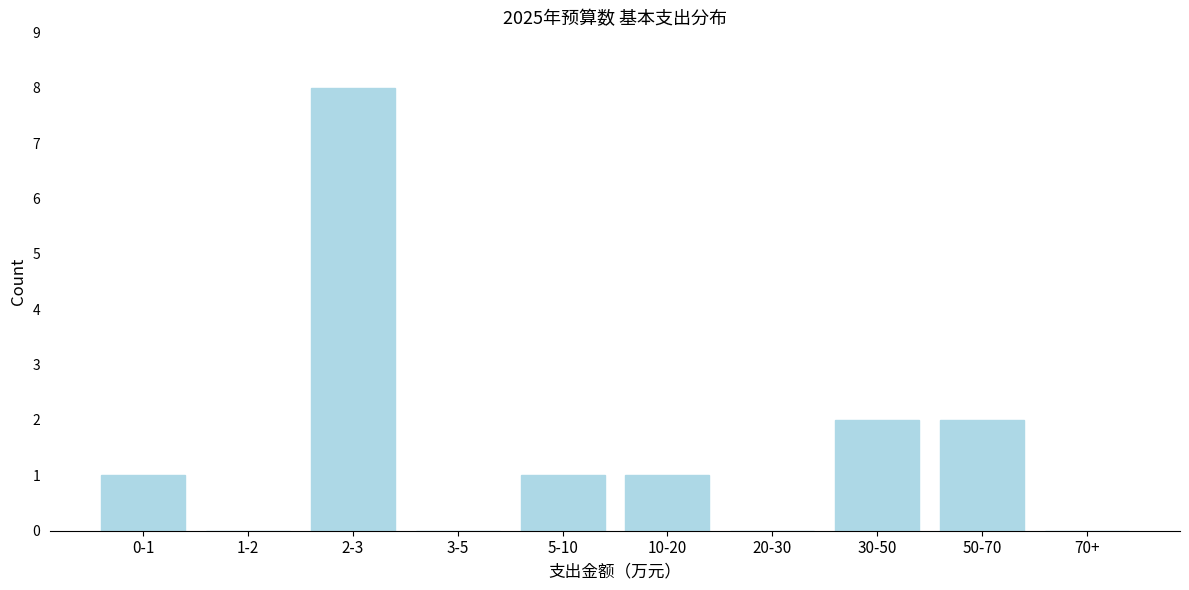

Reading right to left, list all the values displayed in this chart.

70+=0	50-70=2	30-50=2	20-30=0	10-20=1	5-10=1	3-5=0	2-3=8	1-2=0	0-1=1